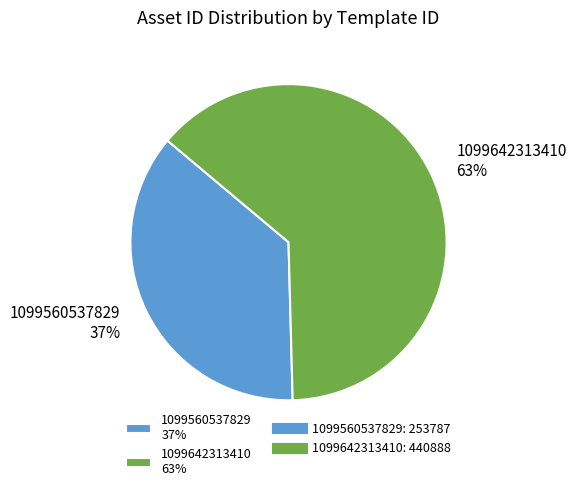

To the nearest percent, what portion does 1099560537829 represent?

37%